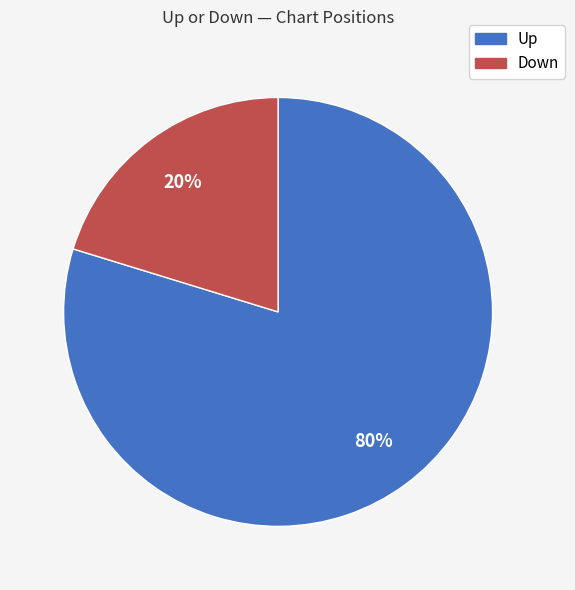

To the nearest percent, what is the average slice percentage?

50%